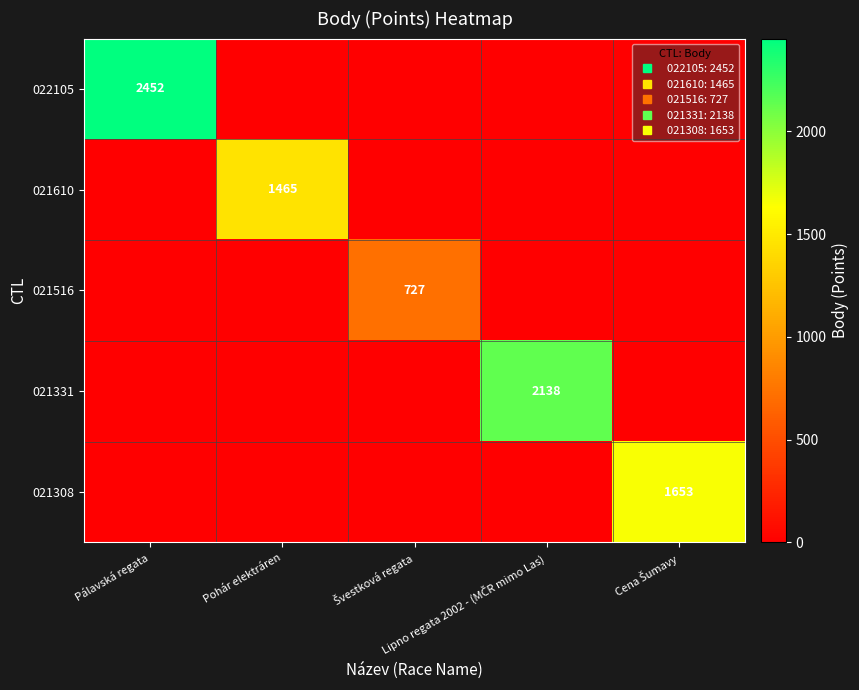

Which series has the largest range (max minus min)?

022105